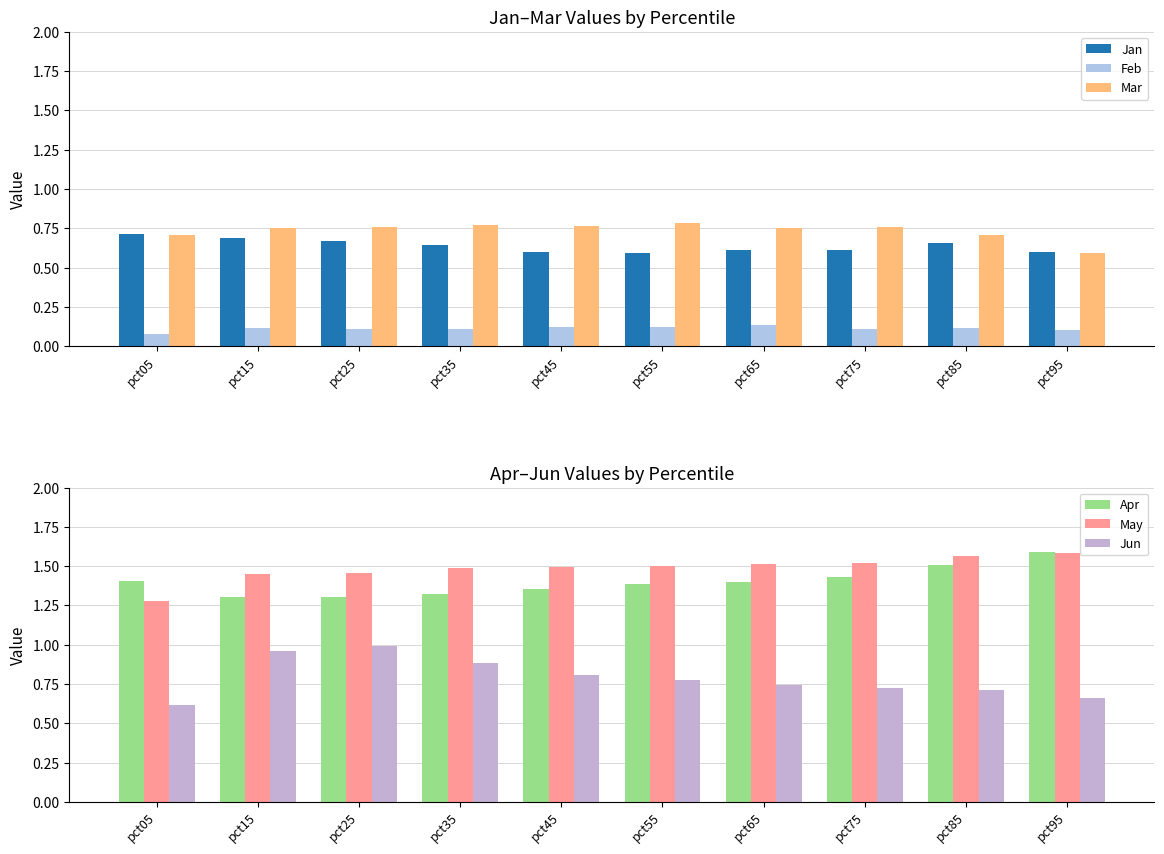

What is the approximate value of May at pct45?

1.5